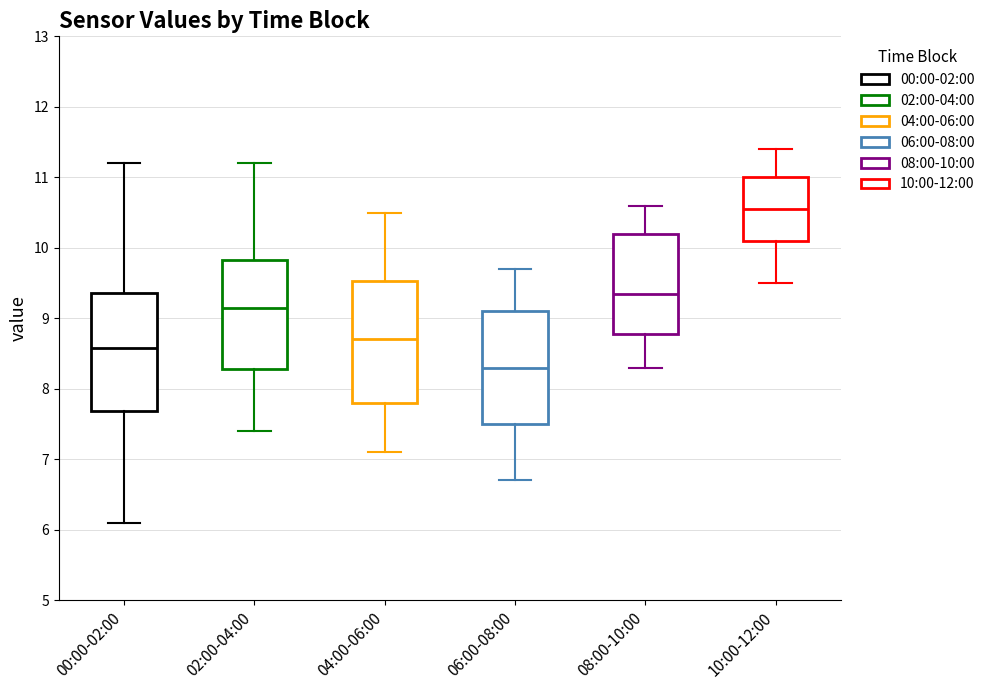

Reading left to right, transcribe this box plot: for each box, give where its median line is, the range the box spans, and where its two whiskers end, as read against the y-axis. The values are not printed on the chart, so give them approximately, as read against the axis.

00:00-02:00: median 8.6, box 7.7 to 9.4, whiskers 6.1 to 11.2
02:00-04:00: median 9.2, box 8.3 to 9.8, whiskers 7.4 to 11.2
04:00-06:00: median 8.7, box 7.8 to 9.5, whiskers 7.1 to 10.5
06:00-08:00: median 8.3, box 7.5 to 9.1, whiskers 6.7 to 9.7
08:00-10:00: median 9.4, box 8.8 to 10.2, whiskers 8.3 to 10.6
10:00-12:00: median 10.6, box 10.1 to 11.0, whiskers 9.5 to 11.4